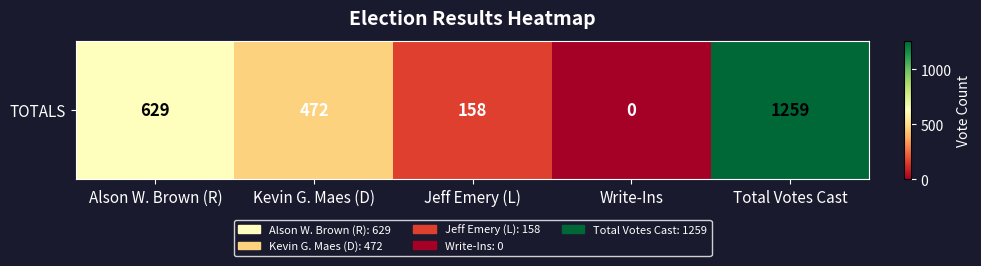

At which category does the chart reach its minimum across all series?

Write-Ins